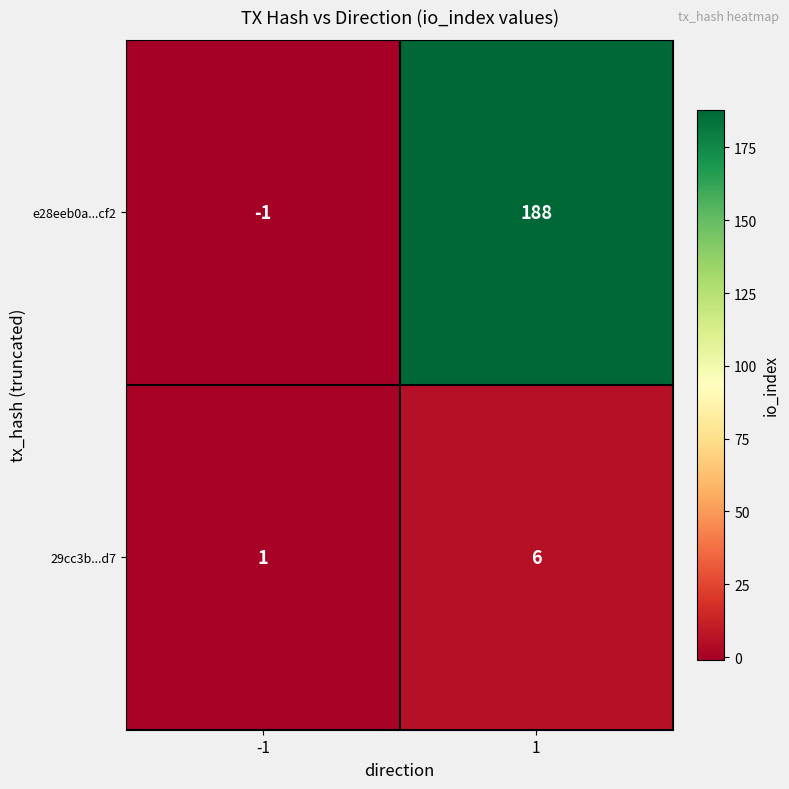

Rank the series by their maximum value, from highest to lowest.

e28eeb0a...cf2, 29cc3b...d7